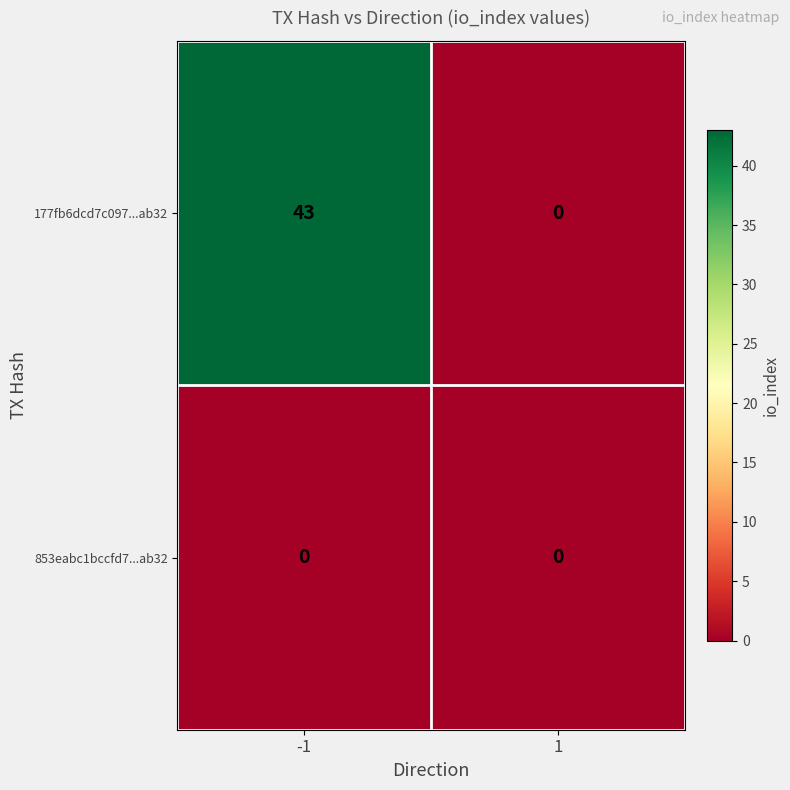

What is the greatest value displayed?

43